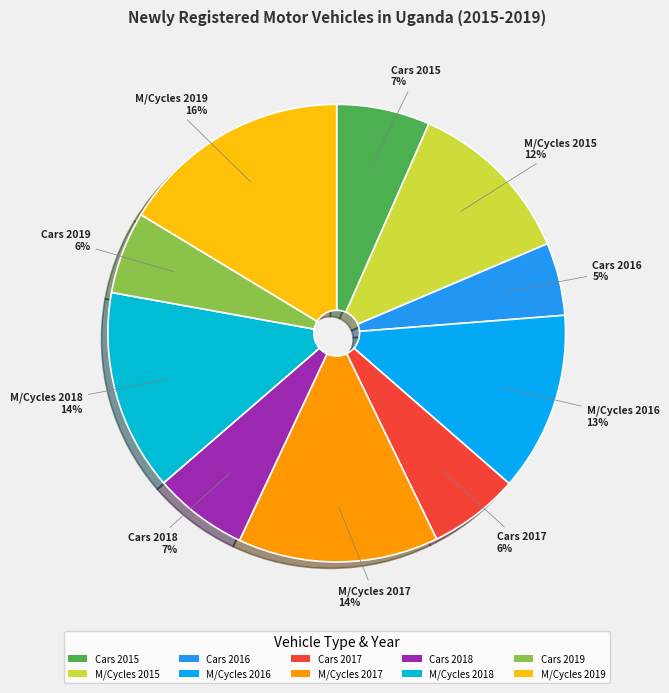

Combined, do M/Cycles 2019 and Cars 2016 account for over 50%?

No